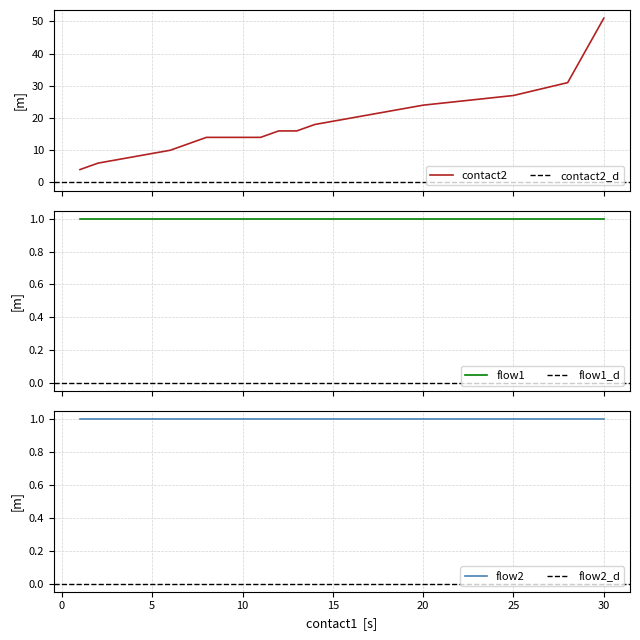

Reading right to left, extract all data points from this chart.

contact2: 30=51	28=31	25=27	20=24	19=23	18=22	17=21	16=20	15=19	14=18	13=16	12=16	11=14	8=14	6=10	5=9	4=8	3=7	2=6	1=4
flow1: 30=1	28=1	25=1	20=1	19=1	18=1	17=1	16=1	15=1	14=1	13=1	12=1	11=1	8=1	6=1	5=1	4=1	3=1	2=1	1=1
flow2: 30=1	28=1	25=1	20=1	19=1	18=1	17=1	16=1	15=1	14=1	13=1	12=1	11=1	8=1	6=1	5=1	4=1	3=1	2=1	1=1